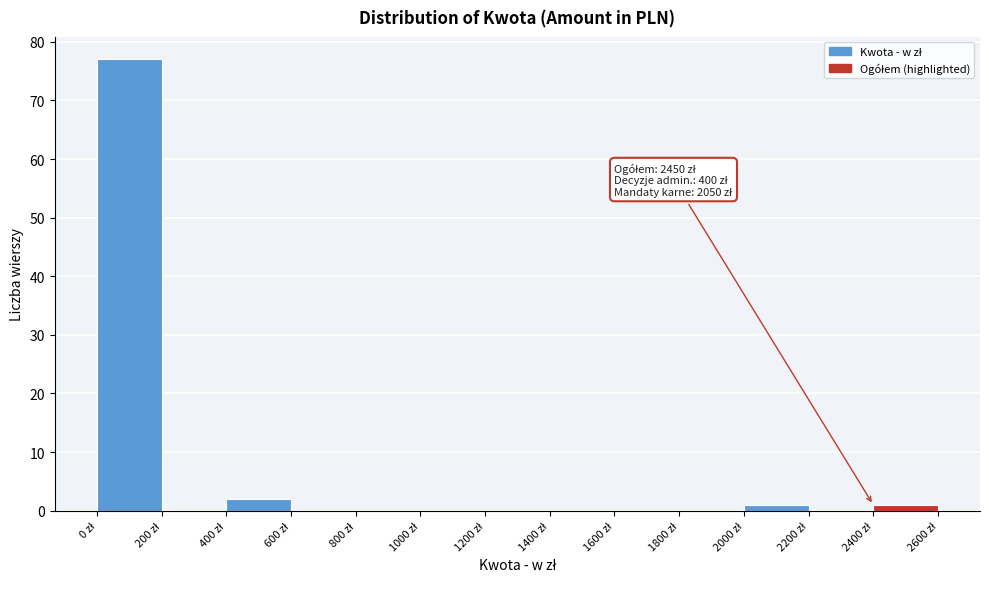

Which range on the x-axis has the tallest bar?

0 to 200